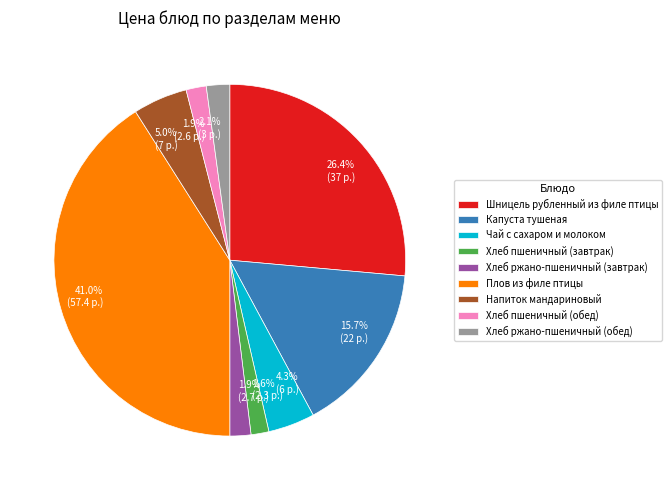

Which category has the biggest portion of the pie?

Плов из филе птицы